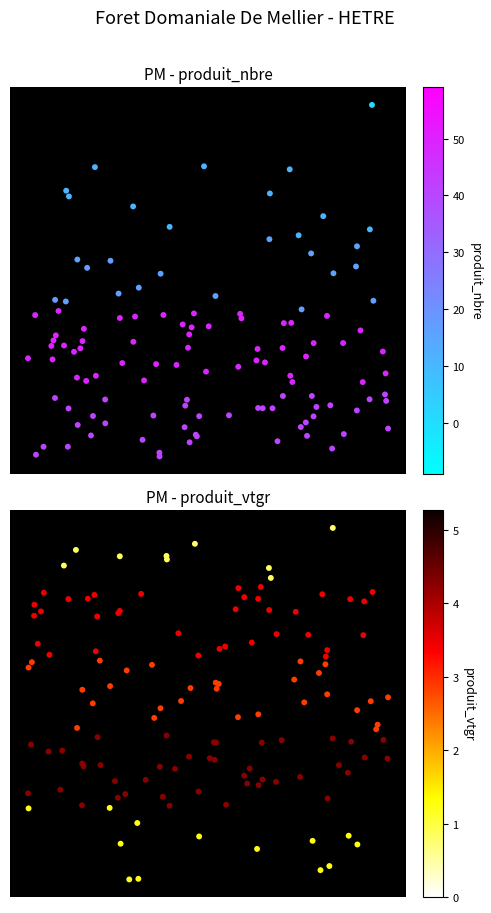

Where is 40/60 nearest to the value 26?

produit_vtgr